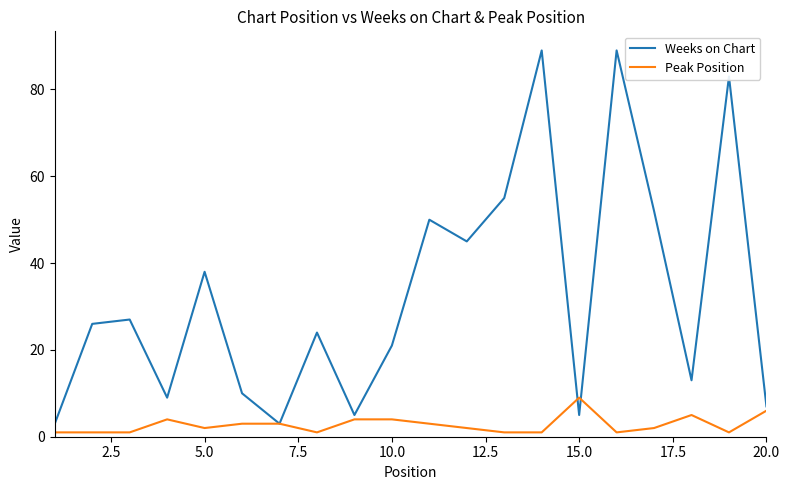

Which series has the largest range (max minus min)?

Weeks on Chart